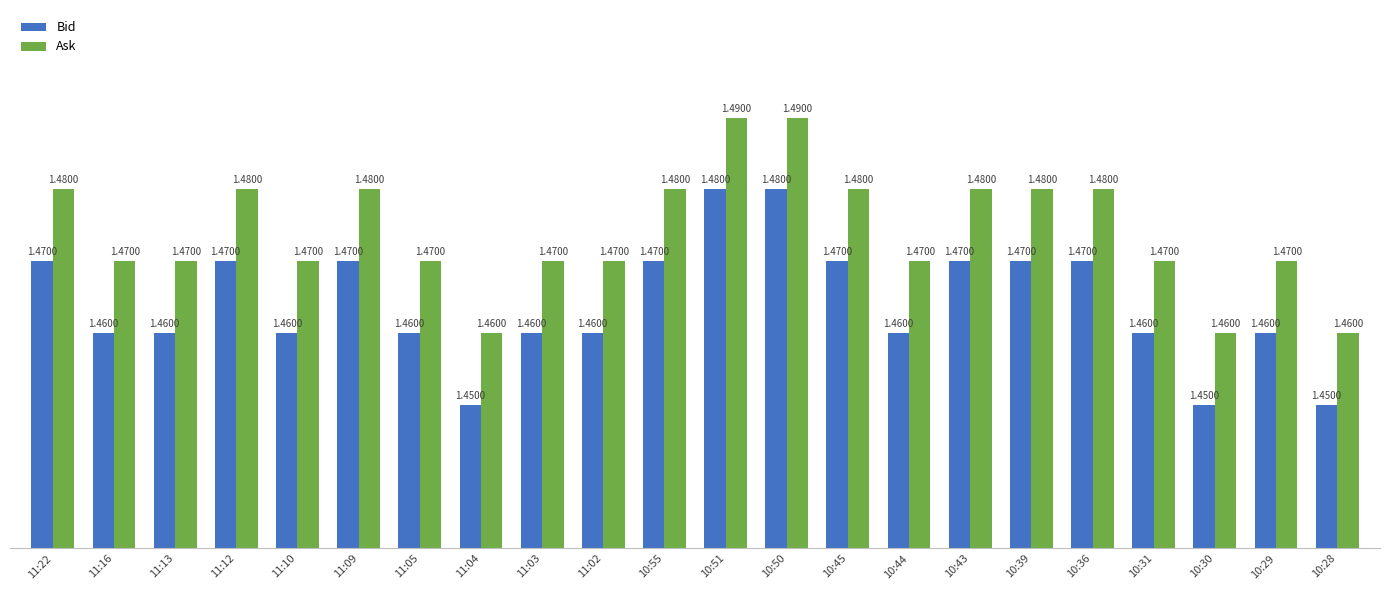

List the series in order of their peak value, highest first.

Ask, Bid